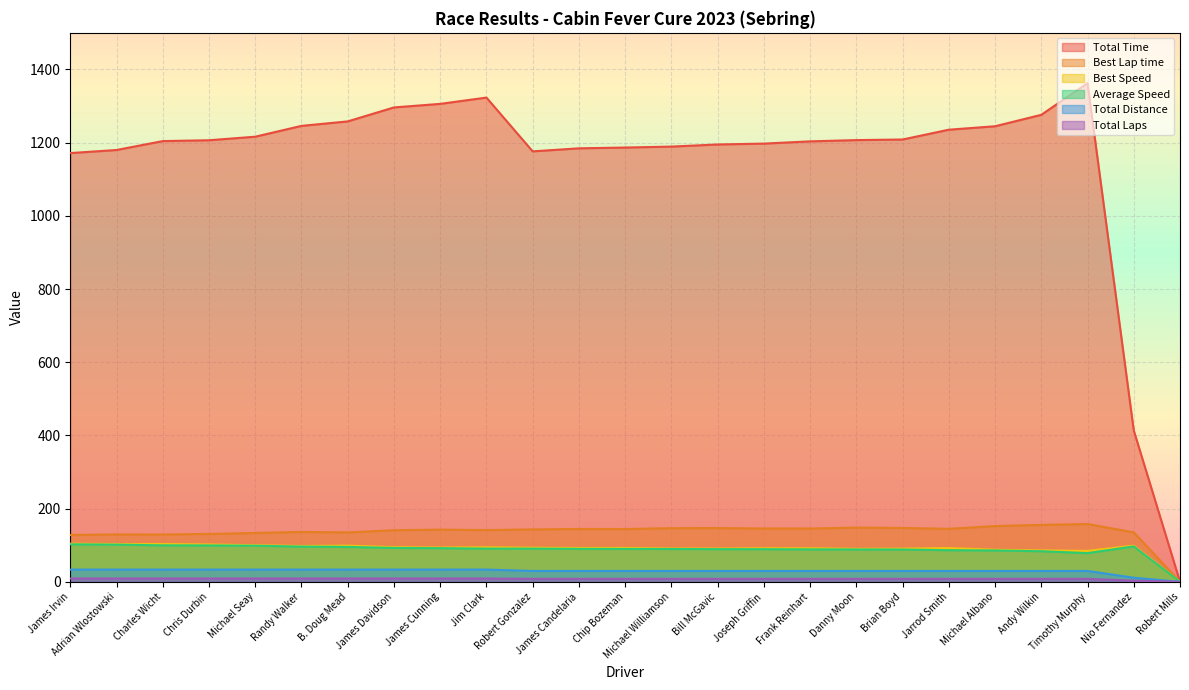

Reading left to right, transcribe all the data shown in this chart.

Total Time: James Irvin=1171.4	Adrian Wlostowski=1179.9	Charles Wicht=1204.2	Chris Durbin=1206.5	Michael Seay=1216.2	Randy Walker=1245.8	B. Doug Mead=1258.0	James Davidson=1296.2	James Cunning=1305.9	Jim Clark=1323.1	Robert Gonzalez=1176.1	James Candelaria=1184.5	Chip Bozeman=1186.6	Michael Williamson=1189.2	Bill McGavic=1195.0	Joseph Griffin=1197.4	Frank Reinhart=1203.5	Danny Moon=1206.9	Brian Boyd=1208.5	Jarrod Smith=1235.3	Michael Albano=1244.8	Andy Wilkin=1276.0	Timothy Murphy=1362.6	Nio Fernandez=413.6	Robert Mills=0.0
Best Lap time: James Irvin=128.0	Adrian Wlostowski=129.3	Charles Wicht=129.2	Chris Durbin=130.7	Michael Seay=133.4	Randy Walker=136.2	B. Doug Mead=134.9	James Davidson=140.9	James Cunning=142.5	Jim Clark=141.3	Robert Gonzalez=143.1	James Candelaria=144.3	Chip Bozeman=144.1	Michael Williamson=146.5	Bill McGavic=146.7	Joseph Griffin=145.6	Frank Reinhart=145.5	Danny Moon=148.1	Brian Boyd=147.1	Jarrod Smith=144.7	Michael Albano=152.3	Andy Wilkin=155.4	Timothy Murphy=157.8	Nio Fernandez=135.1	Robert Mills=0.0
Best Speed: James Irvin=104.1	Adrian Wlostowski=103.0	Charles Wicht=103.1	Chris Durbin=101.9	Michael Seay=99.9	Randy Walker=97.8	B. Doug Mead=98.8	James Davidson=94.6	James Cunning=93.5	Jim Clark=94.3	Robert Gonzalez=93.1	James Candelaria=92.3	Chip Bozeman=92.5	Michael Williamson=90.9	Bill McGavic=90.8	Joseph Griffin=91.5	Frank Reinhart=91.5	Danny Moon=89.9	Brian Boyd=90.5	Jarrod Smith=92.1	Michael Albano=87.5	Andy Wilkin=85.7	Timothy Murphy=84.4	Nio Fernandez=98.6	Robert Mills=0.0
Average Speed: James Irvin=102.3	Adrian Wlostowski=101.6	Charles Wicht=99.5	Chris Durbin=99.4	Michael Seay=98.6	Randy Walker=96.2	B. Doug Mead=95.3	James Davidson=92.5	James Cunning=91.8	Jim Clark=90.6	Robert Gonzalez=90.6	James Candelaria=90.0	Chip Bozeman=89.8	Michael Williamson=89.6	Bill McGavic=89.2	Joseph Griffin=89.0	Frank Reinhart=88.5	Danny Moon=88.3	Brian Boyd=88.2	Jarrod Smith=86.3	Michael Albano=85.6	Andy Wilkin=83.5	Timothy Murphy=78.2	Nio Fernandez=96.6	Robert Mills=0.0
Total Distance: James Irvin=33.3	Adrian Wlostowski=33.3	Charles Wicht=33.3	Chris Durbin=33.3	Michael Seay=33.3	Randy Walker=33.3	B. Doug Mead=33.3	James Davidson=33.3	James Cunning=33.3	Jim Clark=33.3	Robert Gonzalez=29.6	James Candelaria=29.6	Chip Bozeman=29.6	Michael Williamson=29.6	Bill McGavic=29.6	Joseph Griffin=29.6	Frank Reinhart=29.6	Danny Moon=29.6	Brian Boyd=29.6	Jarrod Smith=29.6	Michael Albano=29.6	Andy Wilkin=29.6	Timothy Murphy=29.6	Nio Fernandez=11.1	Robert Mills=0.0
Total Laps: James Irvin=9.0	Adrian Wlostowski=9.0	Charles Wicht=9.0	Chris Durbin=9.0	Michael Seay=9.0	Randy Walker=9.0	B. Doug Mead=9.0	James Davidson=9.0	James Cunning=9.0	Jim Clark=9.0	Robert Gonzalez=8.0	James Candelaria=8.0	Chip Bozeman=8.0	Michael Williamson=8.0	Bill McGavic=8.0	Joseph Griffin=8.0	Frank Reinhart=8.0	Danny Moon=8.0	Brian Boyd=8.0	Jarrod Smith=8.0	Michael Albano=8.0	Andy Wilkin=8.0	Timothy Murphy=8.0	Nio Fernandez=3.0	Robert Mills=0.0